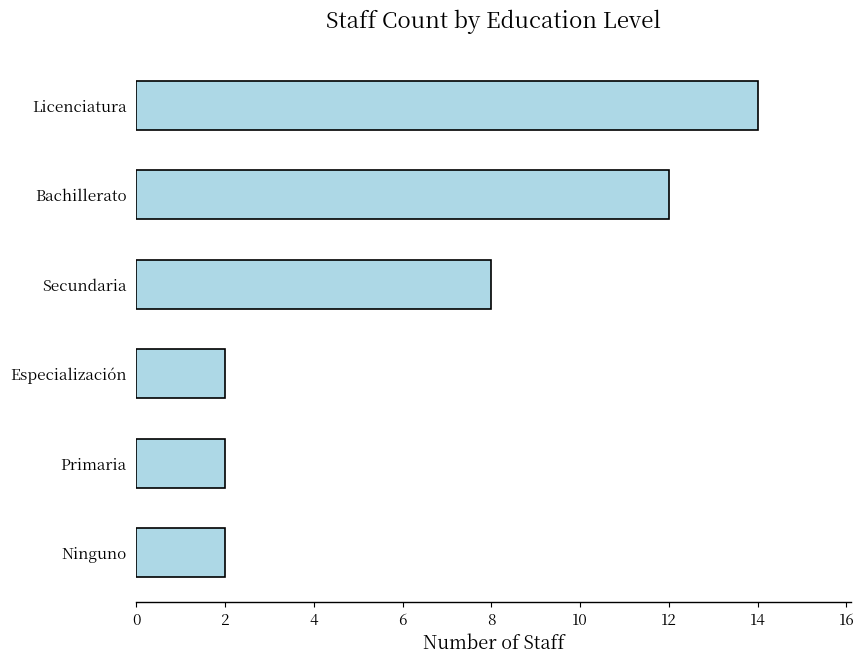

The chart shows a value of 20 at Bachillerato. True or false?

False